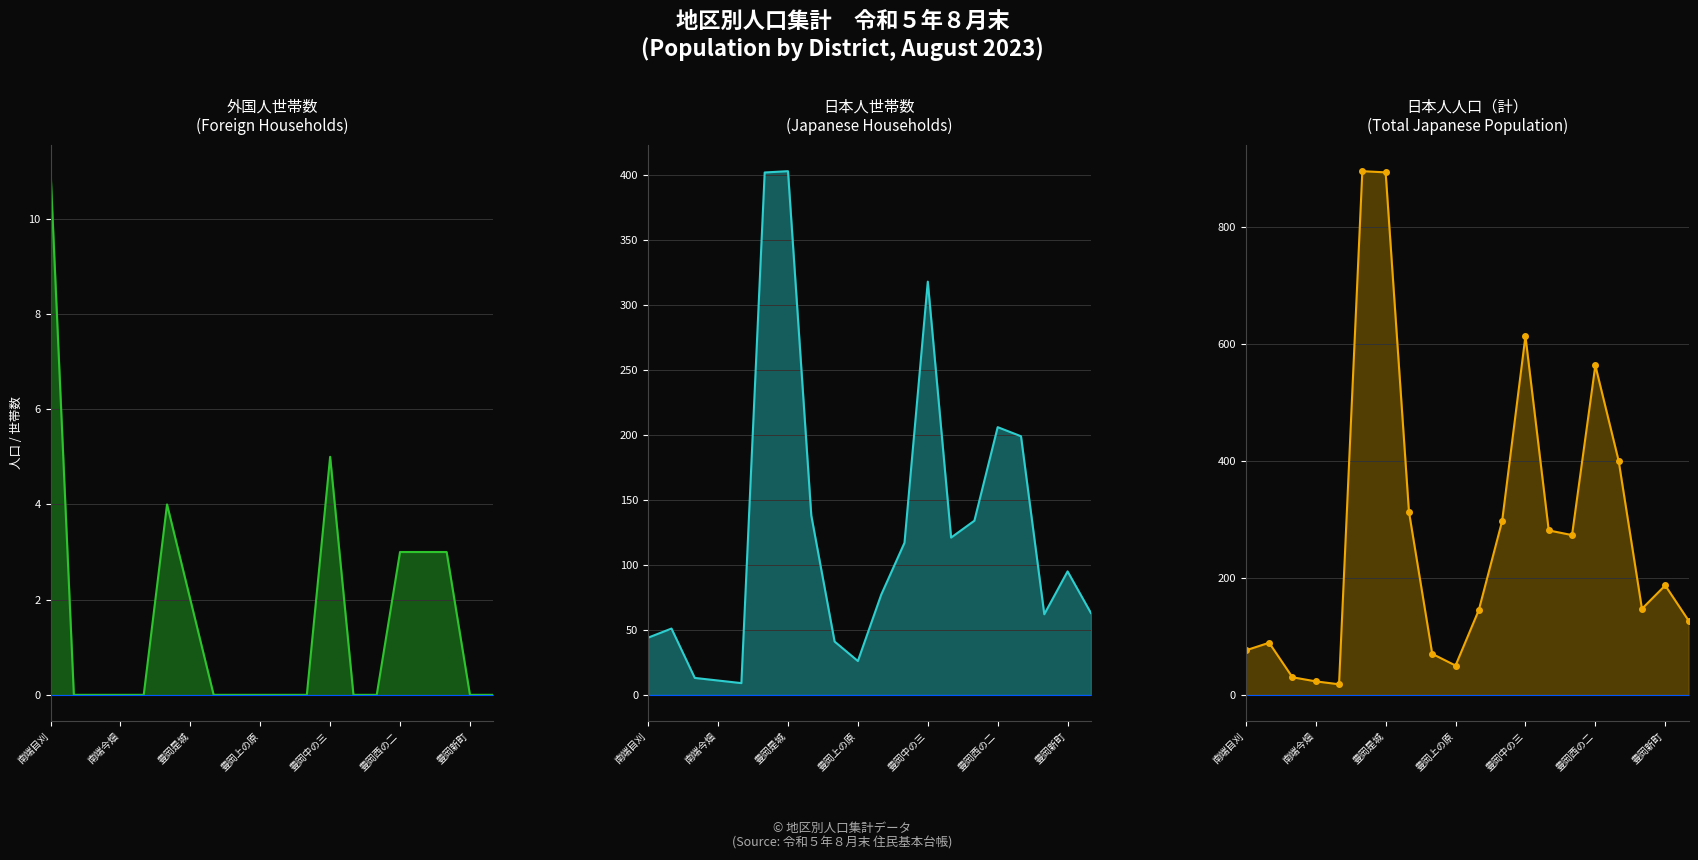

Rank the series by their maximum value, from lowest to highest.

外国人世帯, 日本人世帯, 計（日本人）